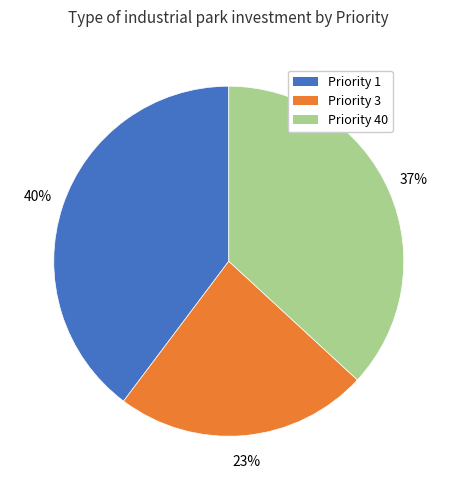

Is Priority 1 the majority of the pie?

No